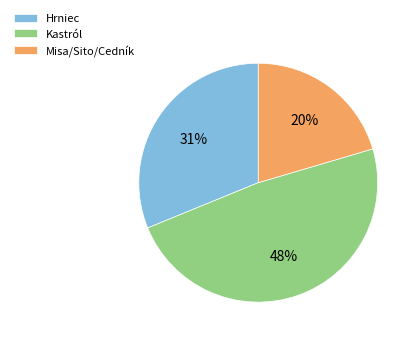

To the nearest percent, what is the average slice percentage?

33%